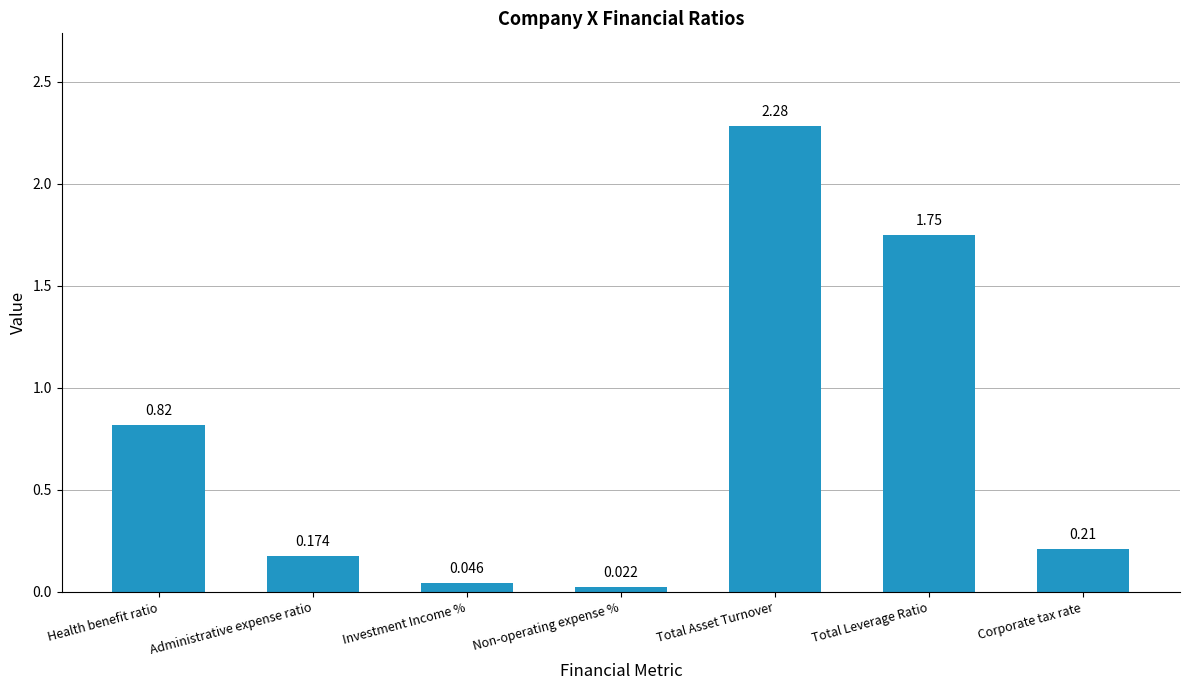

What position from the right is Non-operating expense %?

4